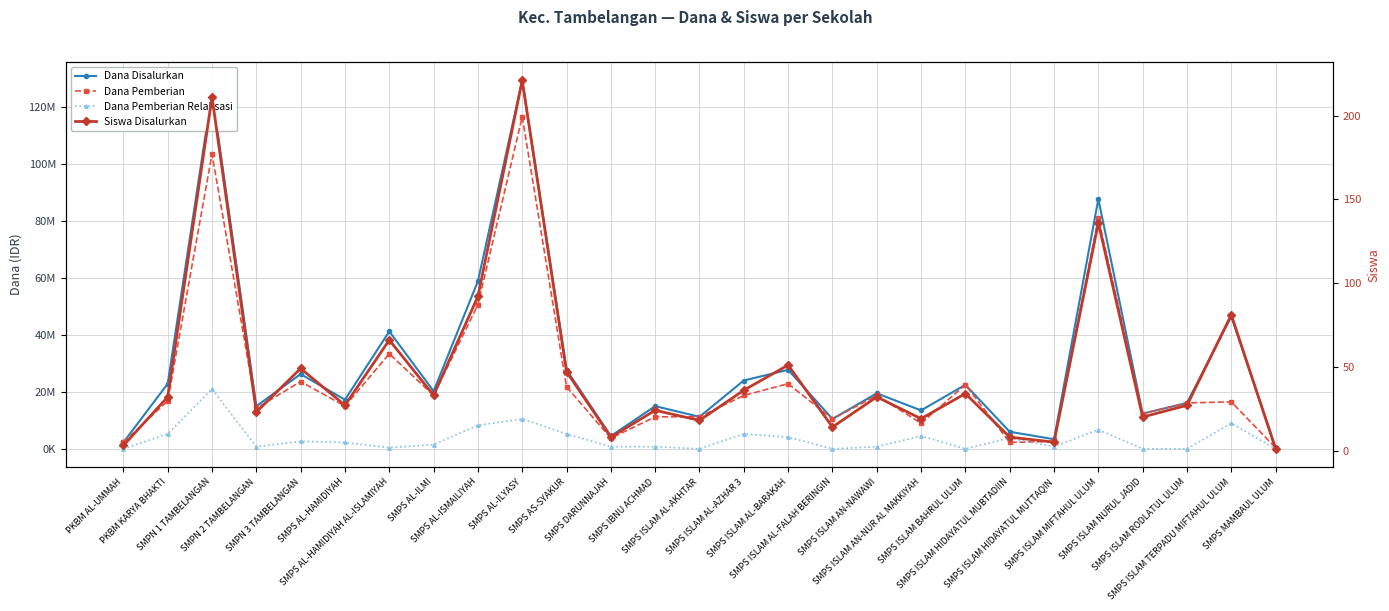

Is the value of Siswa Disalurkan at PKBM AL-UMMAH greater than the value of Dana Pemberian at SMPS AS-SYAKUR?

No